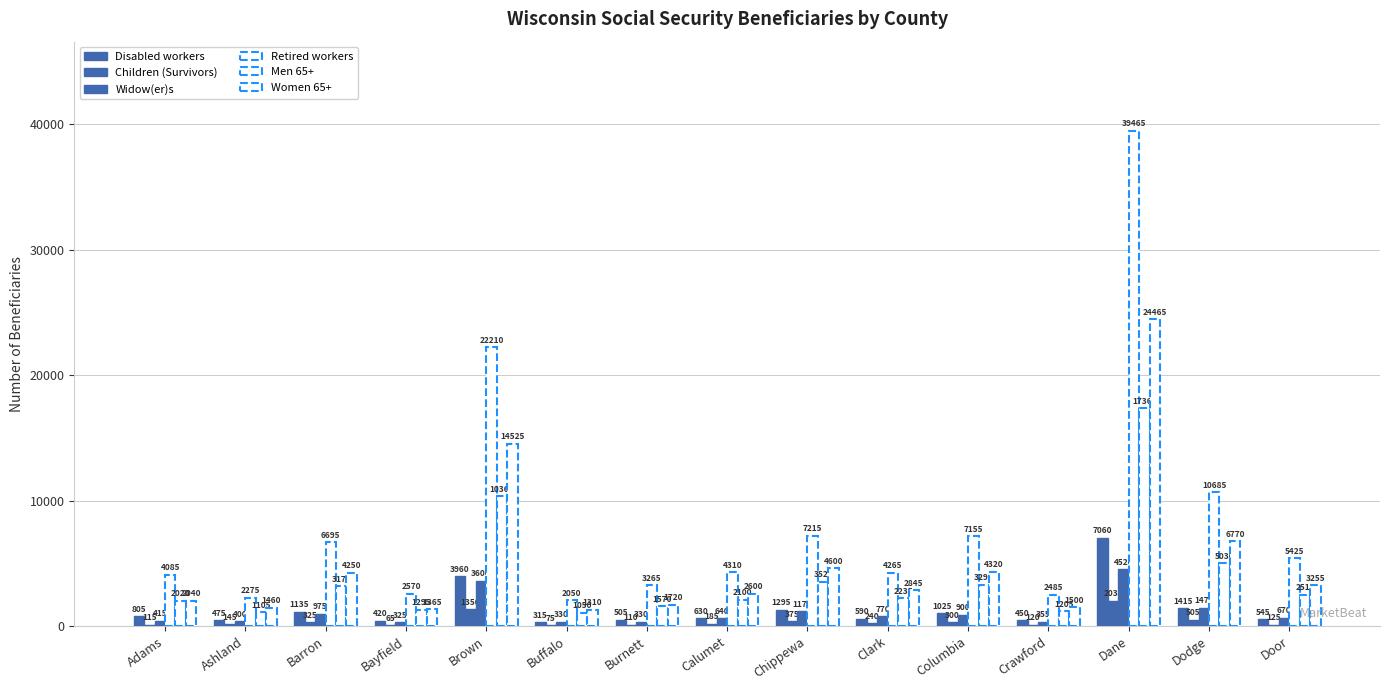

What is the approximate value of Widow(er)s at Door, to the nearest 10?

670